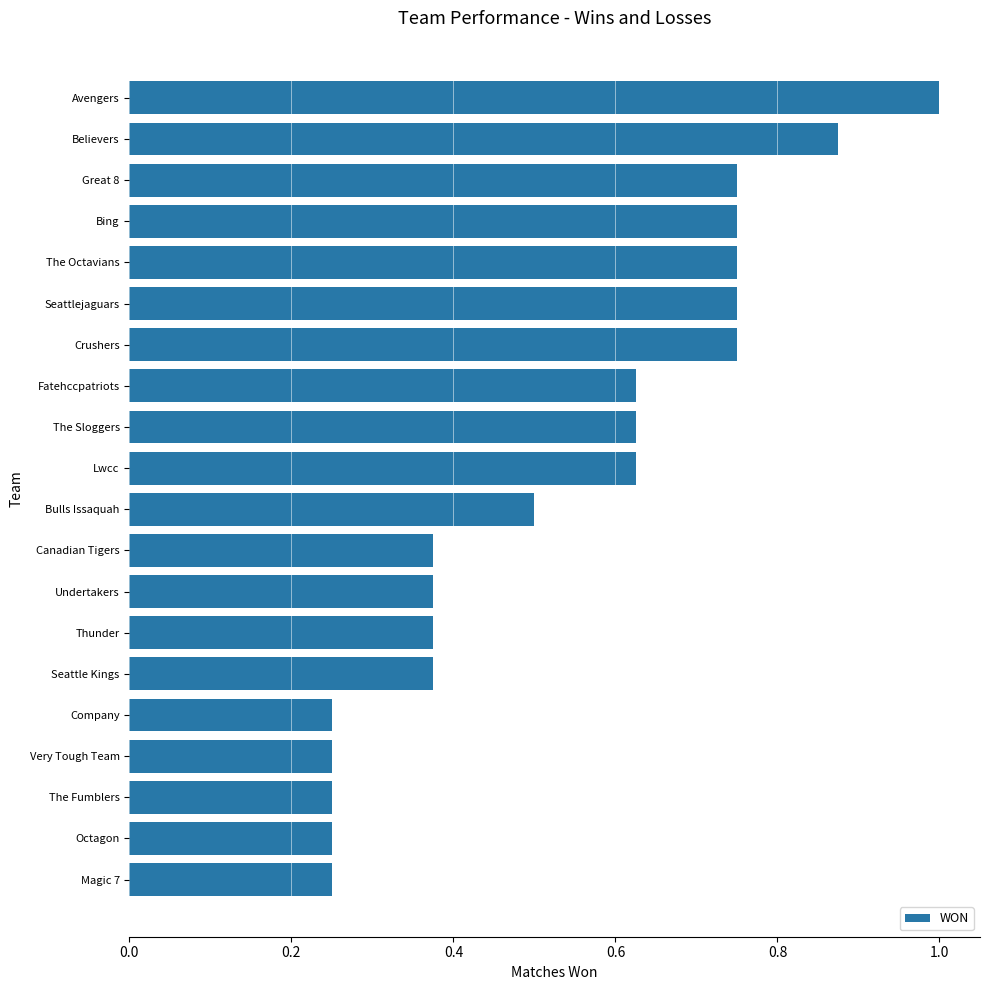

Are the bars grouped side by side (vs. stacked)?

No